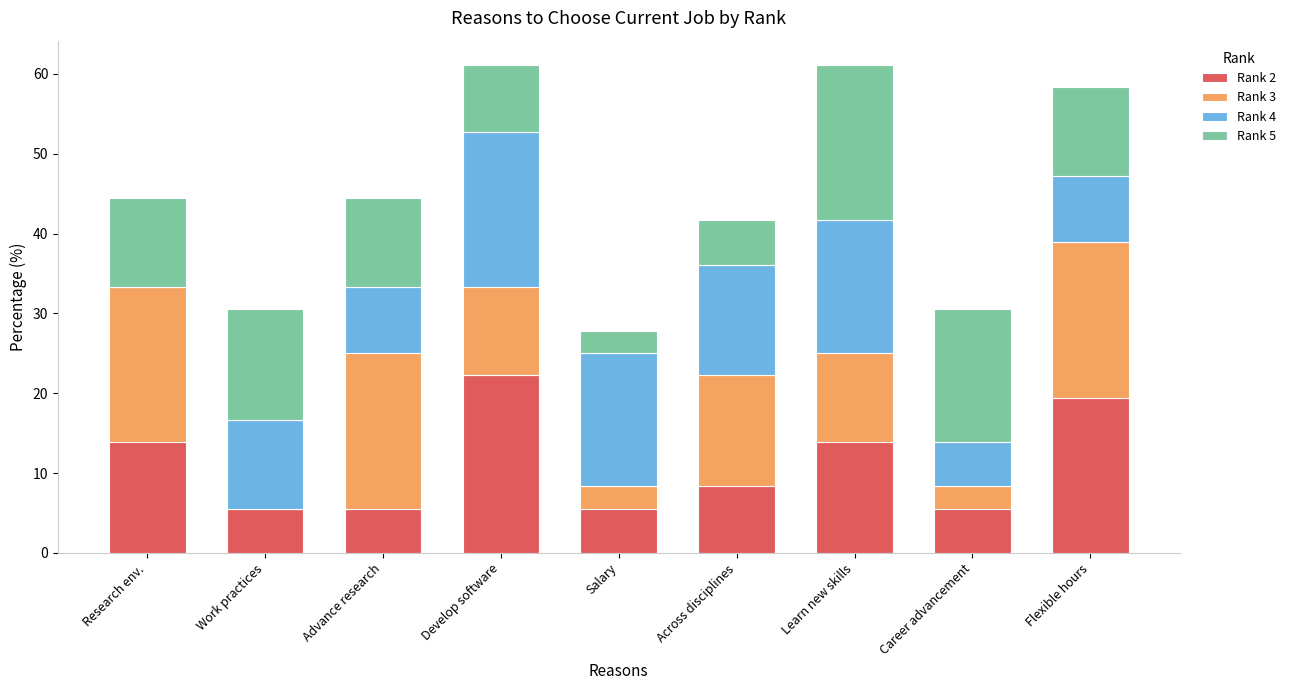

What are all the series names shown in the legend?

Rank 2, Rank 3, Rank 4, Rank 5